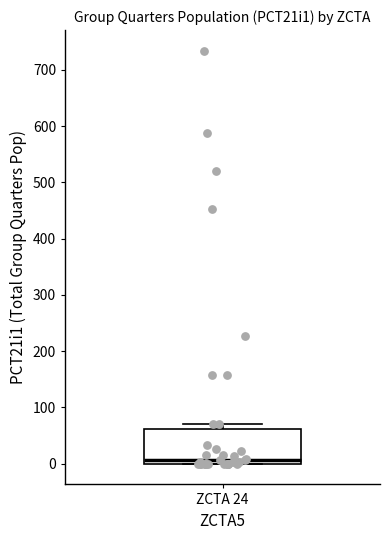

Read this box plot against the y-axis: the position of the median line, the range covered by the box, and the ends of both whiskers. The values are not printed on the chart, so give them approximately, as read against the axis.

median 10, box 0 to 60, whiskers 0 to 70